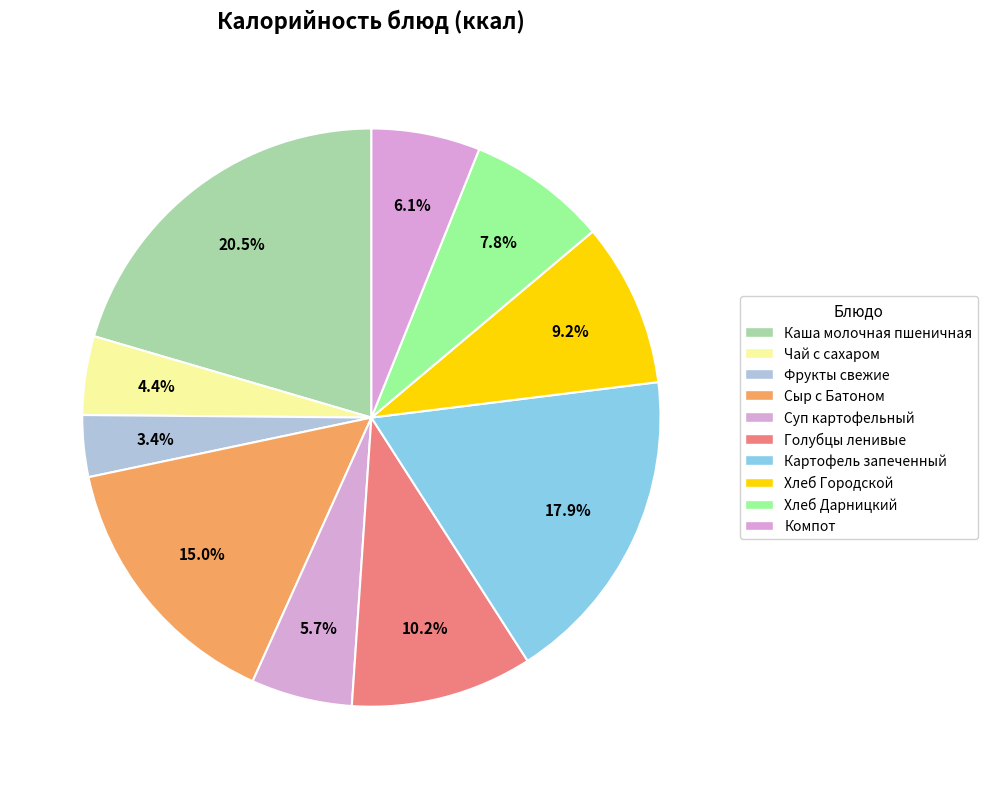

To the nearest percent, what is the difference between the largest and smallest slice percentages?

17%